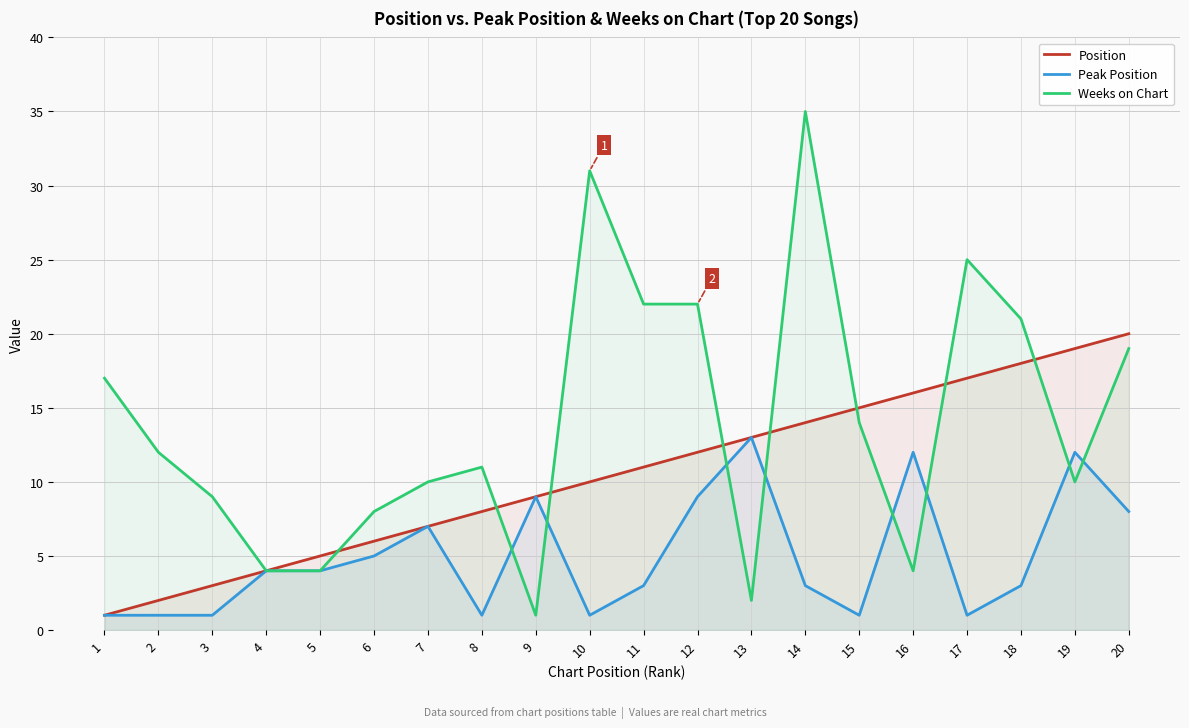

Rank the categories by Peak Position value from highest to lowest.

13, 16, 19, 9, 12, 20, 7, 6, 4, 5, 11, 14, 18, 1, 2, 3, 8, 10, 15, 17